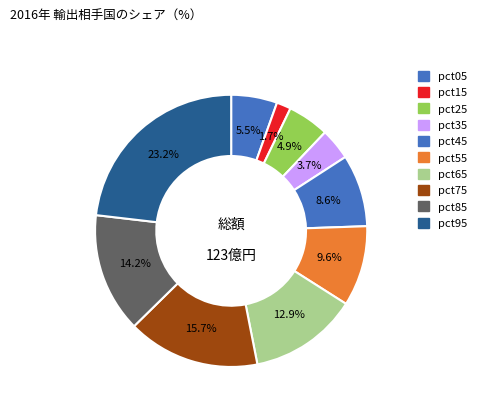

Count the number of slices in the pie.

10